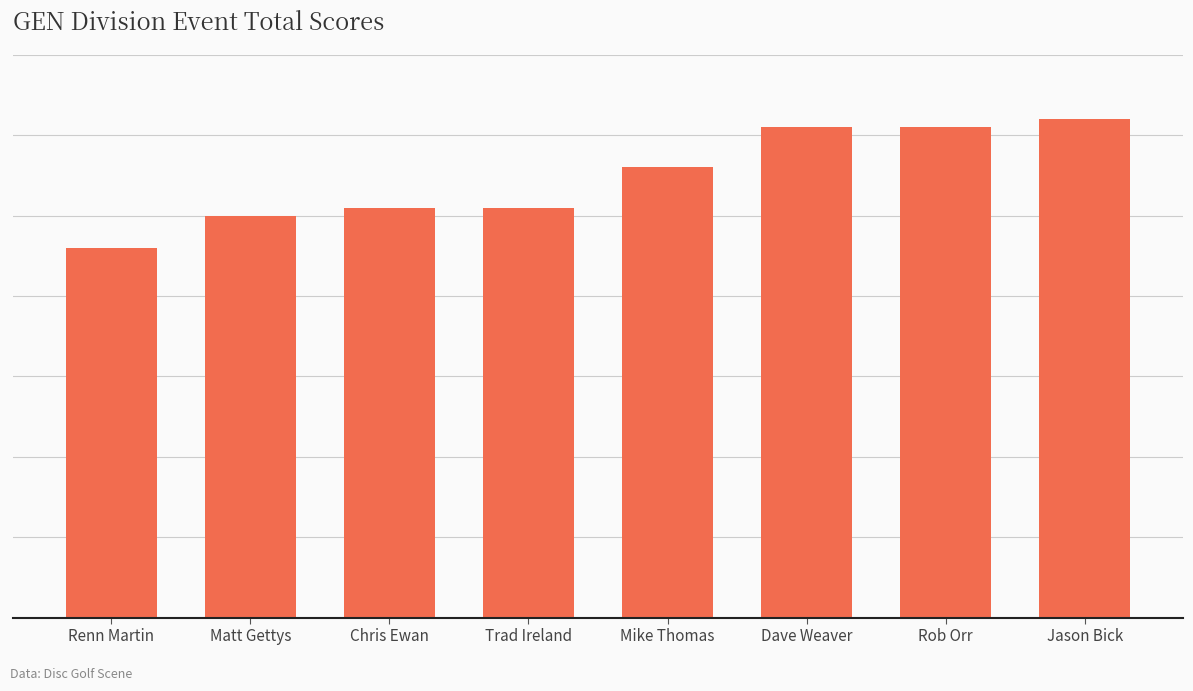

The chart shows a value of 51 at Chris Ewan. True or false?

True